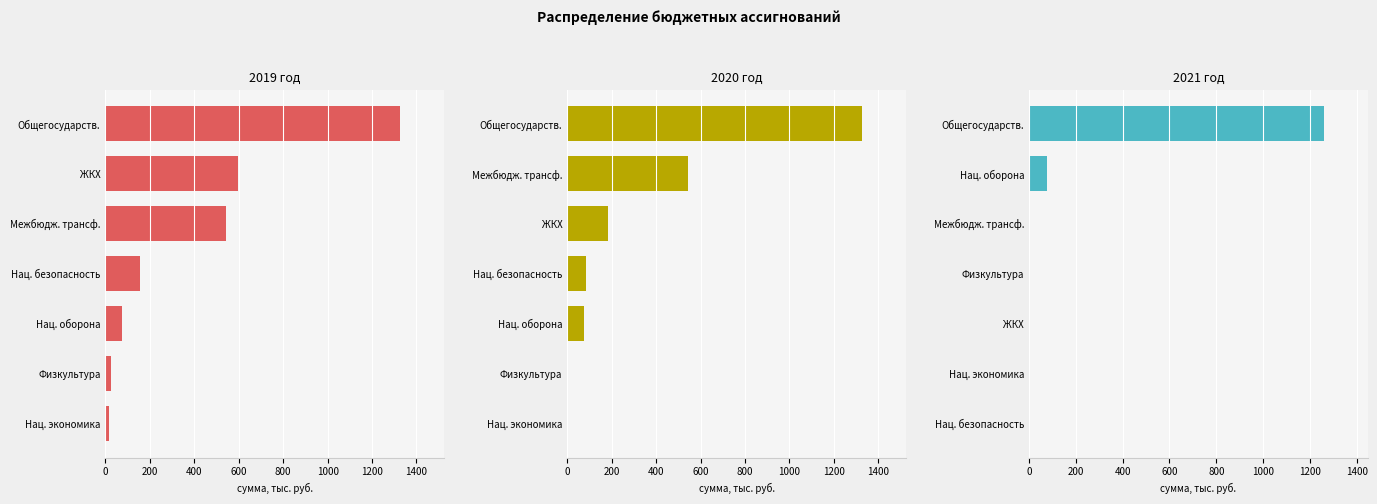

What are all the series names shown in the legend?

2019 год, 2020 год, 2021 год